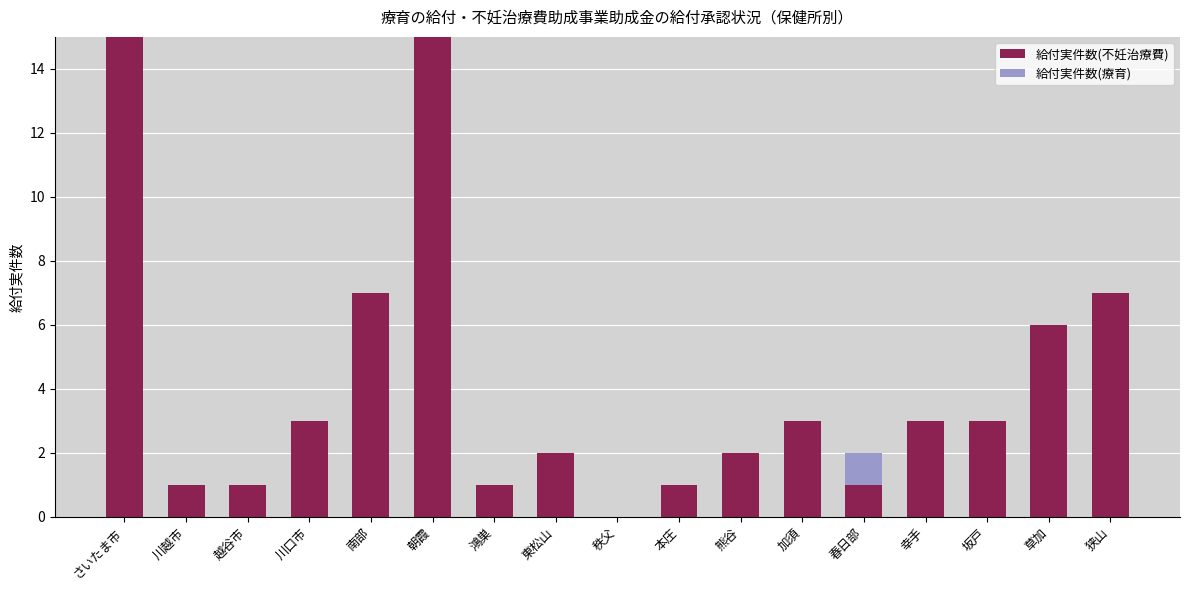

What is the highest value of the 給付実件数(不妊治療費) series?

15